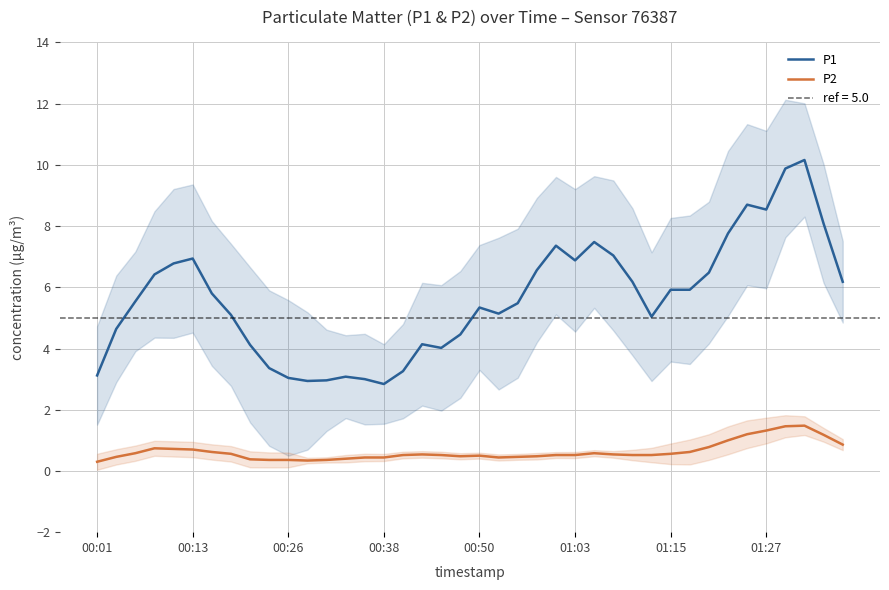

What is the average value of the P2 series?

0.6